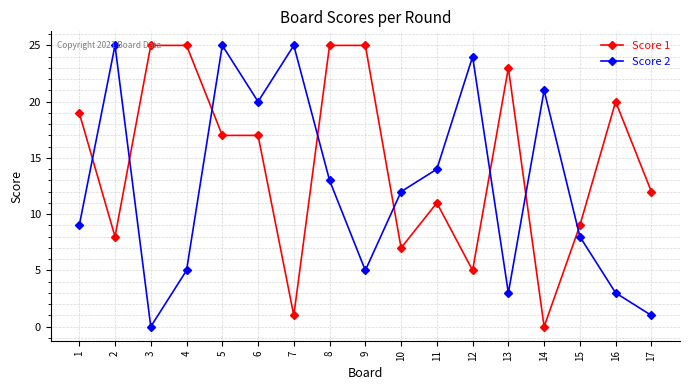

List the series in order of their overall mean, lowest first.

Score 2, Score 1